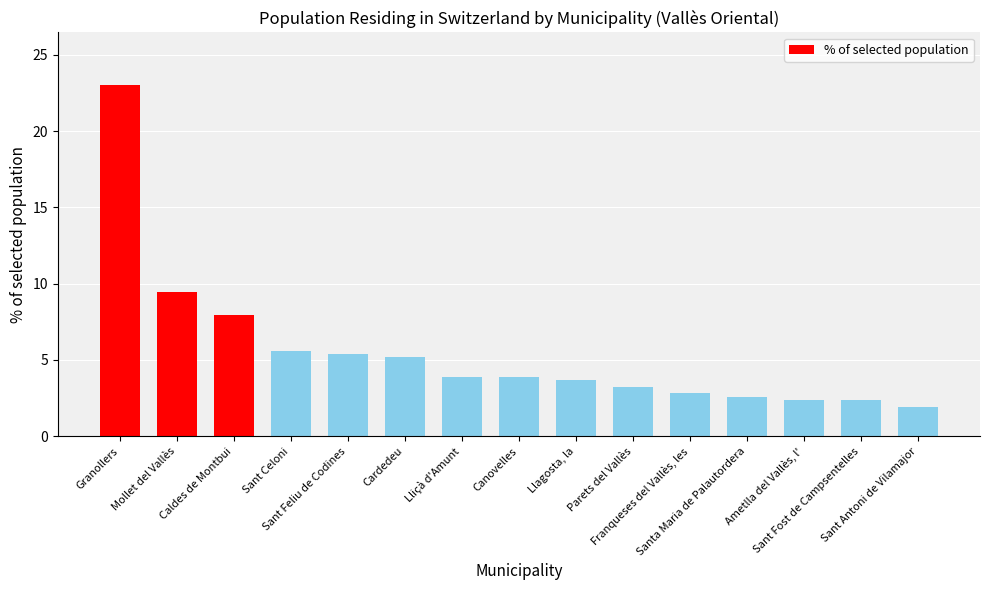

What is the difference between the maximum and minimum values?

21.1